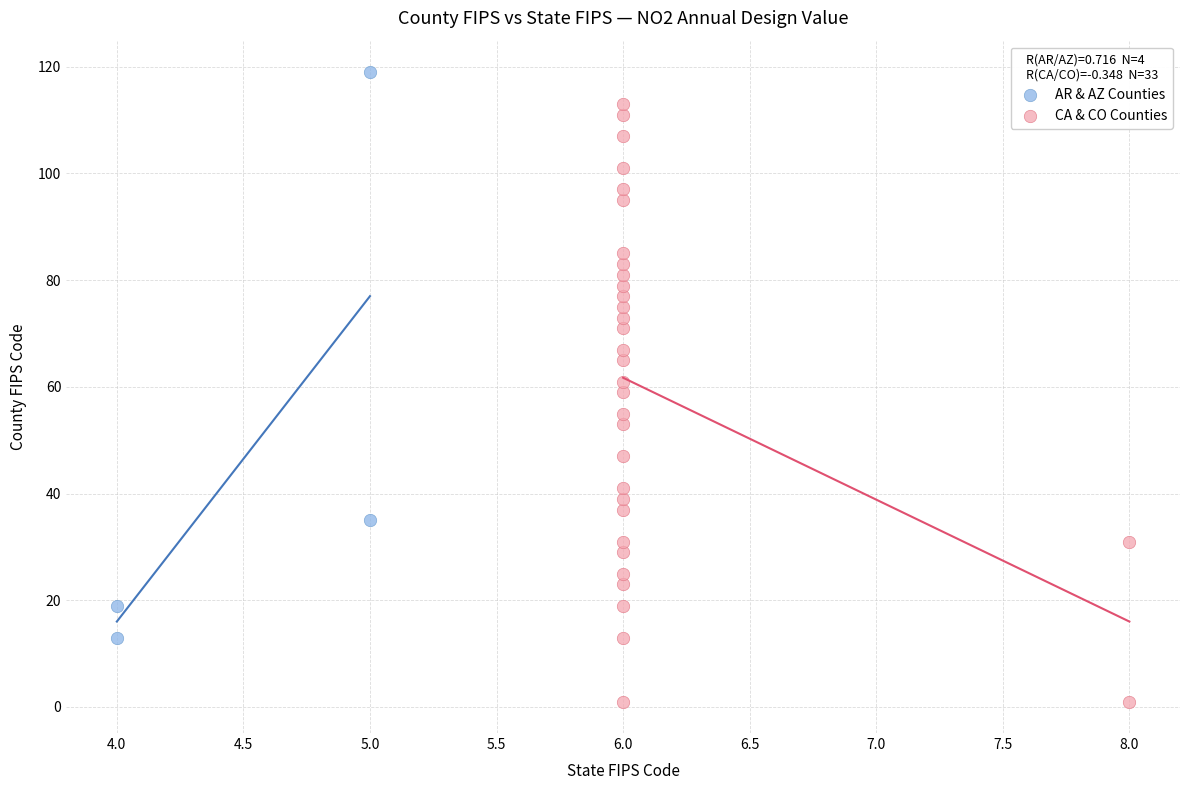

Which series contains the lowest Y value?

CA & CO Counties